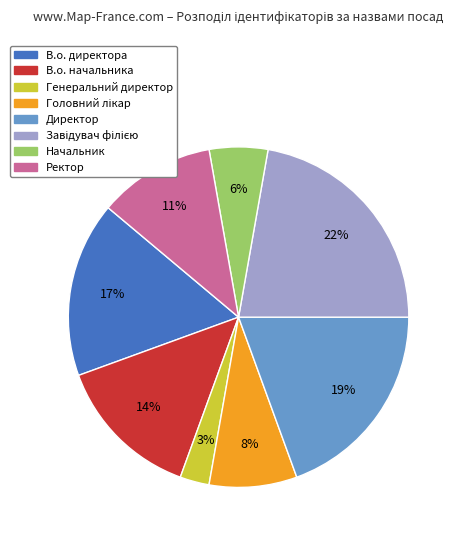

To the nearest percent, what is the difference between the largest and smallest slice percentages?

19%